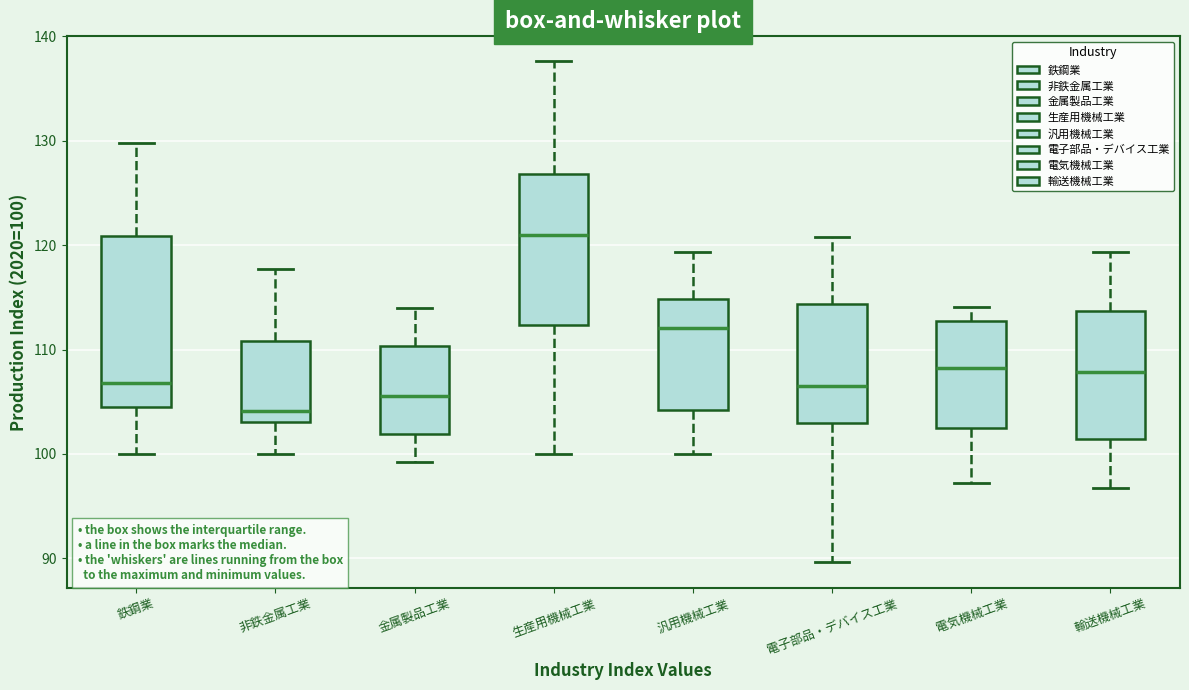

Reading left to right, transcribe this box plot: for each box, give where its median line is, the range the box spans, and where its two whiskers end, as read against the y-axis. The values are not printed on the chart, so give them approximately, as read against the axis.

鉄鋼業: median 107, box 105 to 121, whiskers 100 to 130
非鉄金属工業: median 104, box 103 to 111, whiskers 100 to 118
金属製品工業: median 106, box 102 to 110, whiskers 99 to 114
生産用機械工業: median 121, box 112 to 127, whiskers 100 to 138
汎用機械工業: median 112, box 104 to 115, whiskers 100 to 119
電子部品・デバイス工業: median 107, box 103 to 114, whiskers 90 to 121
電気機械工業: median 108, box 103 to 113, whiskers 97 to 114
輸送機械工業: median 108, box 101 to 114, whiskers 97 to 119